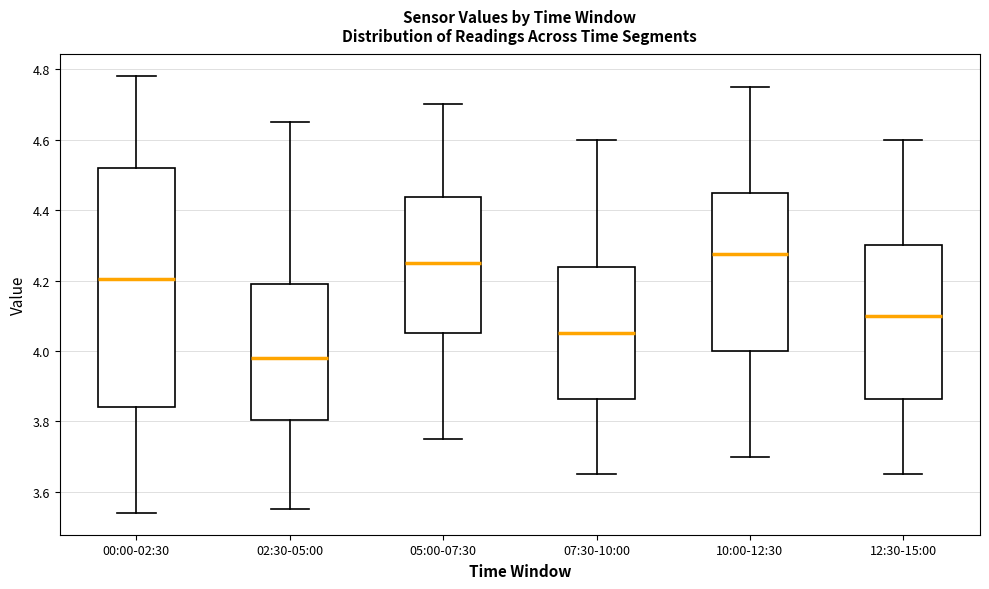

Reading left to right, read every box against the y-axis: the position of its median line, the range the box covers, and the ends of its whiskers. The values are not printed on the chart, so give them approximately, as read against the axis.

00:00-02:30: median 4.20, box 3.84 to 4.52, whiskers 3.54 to 4.78
02:30-05:00: median 3.98, box 3.80 to 4.20, whiskers 3.56 to 4.66
05:00-07:30: median 4.26, box 4.06 to 4.44, whiskers 3.76 to 4.70
07:30-10:00: median 4.06, box 3.86 to 4.24, whiskers 3.66 to 4.60
10:00-12:30: median 4.28, box 4.00 to 4.46, whiskers 3.70 to 4.76
12:30-15:00: median 4.10, box 3.86 to 4.30, whiskers 3.66 to 4.60